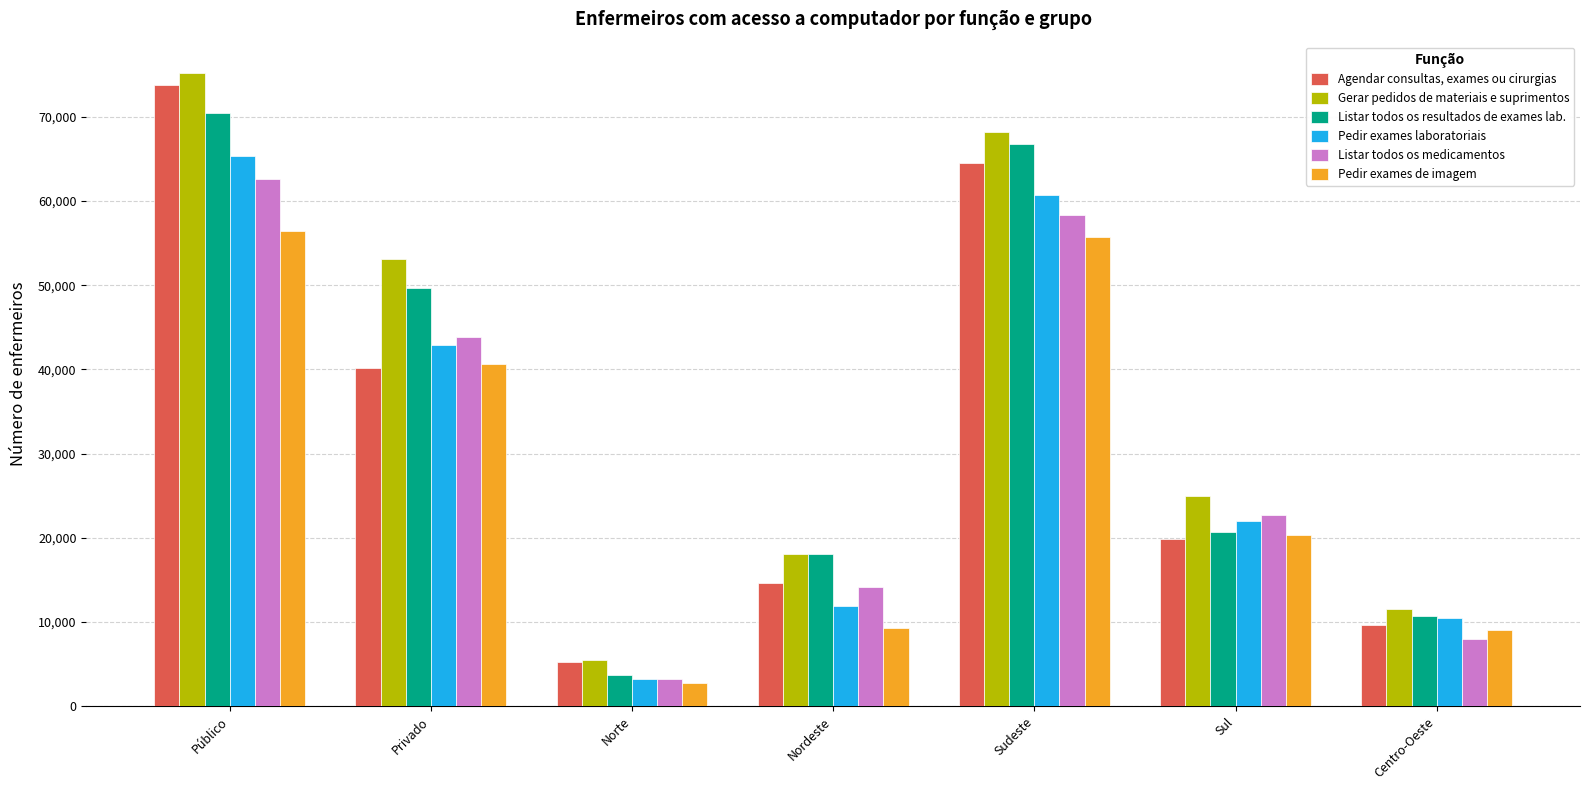

At which label is Pedir exames de imagem closest to 29562?

Sul